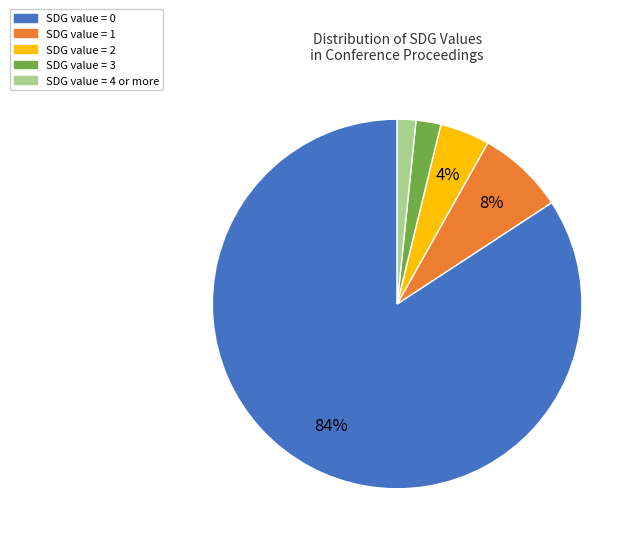

Is there a majority slice in this chart?

Yes